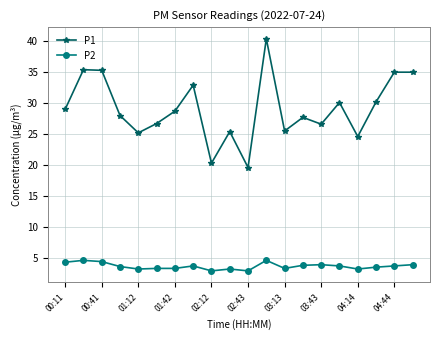

What is the greatest value displayed?

40.4